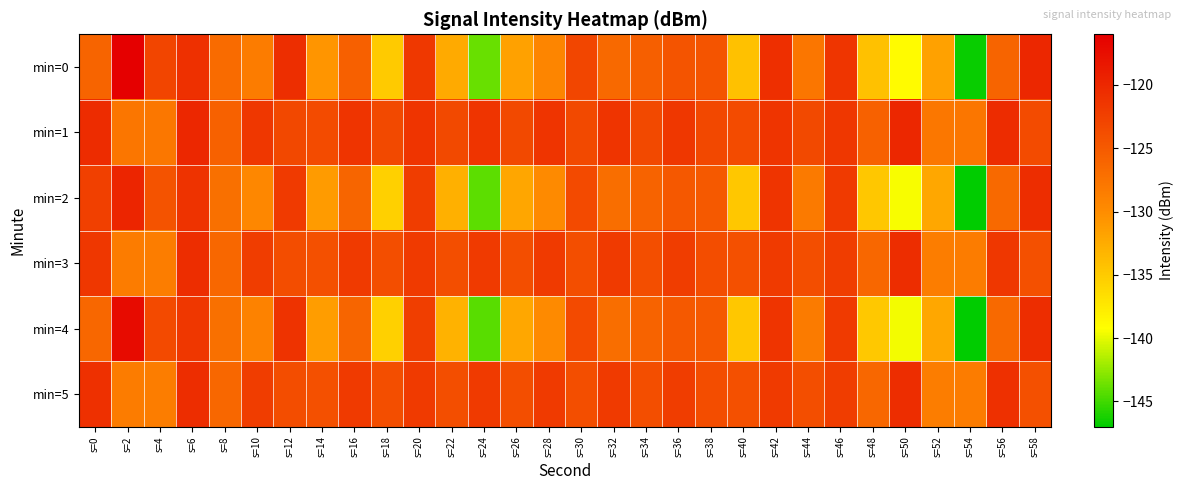

Count the number of data series in this chart.

6